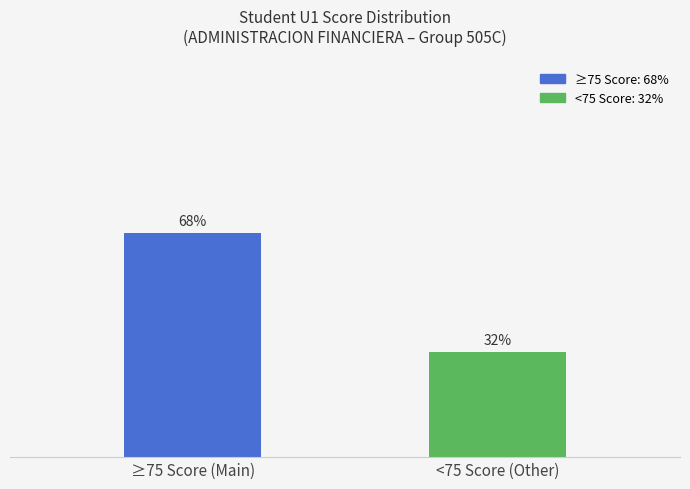

At which label does Score Groups reach its peak?

≥75 Score (Main)